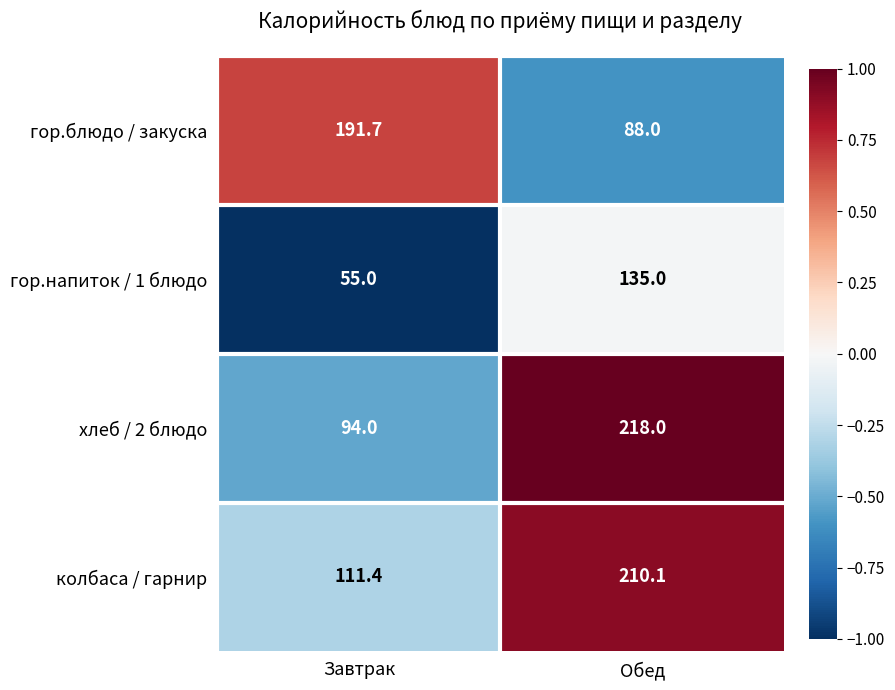

Reading left to right, extract all data points from this chart.

гор.блюдо / закуска: 191.7	88.0
гор.напиток / 1 блюдо: 55.0	135.0
хлеб / 2 блюдо: 94.0	218.0
колбаса / гарнир: 111.4	210.1